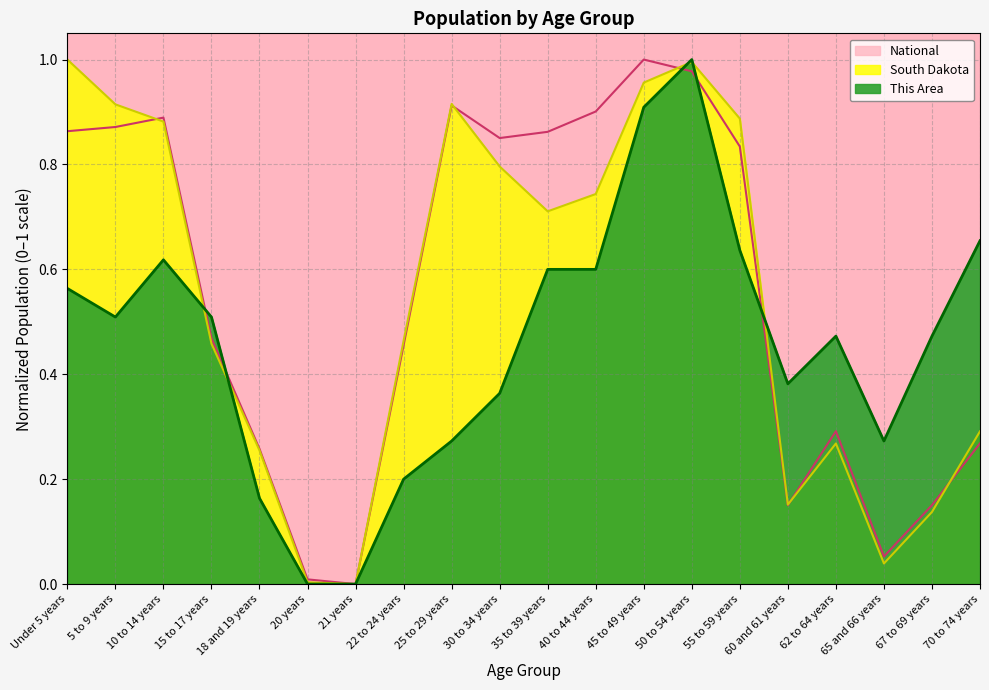

What is the label of the 11th point from the left?

35 to 39 years